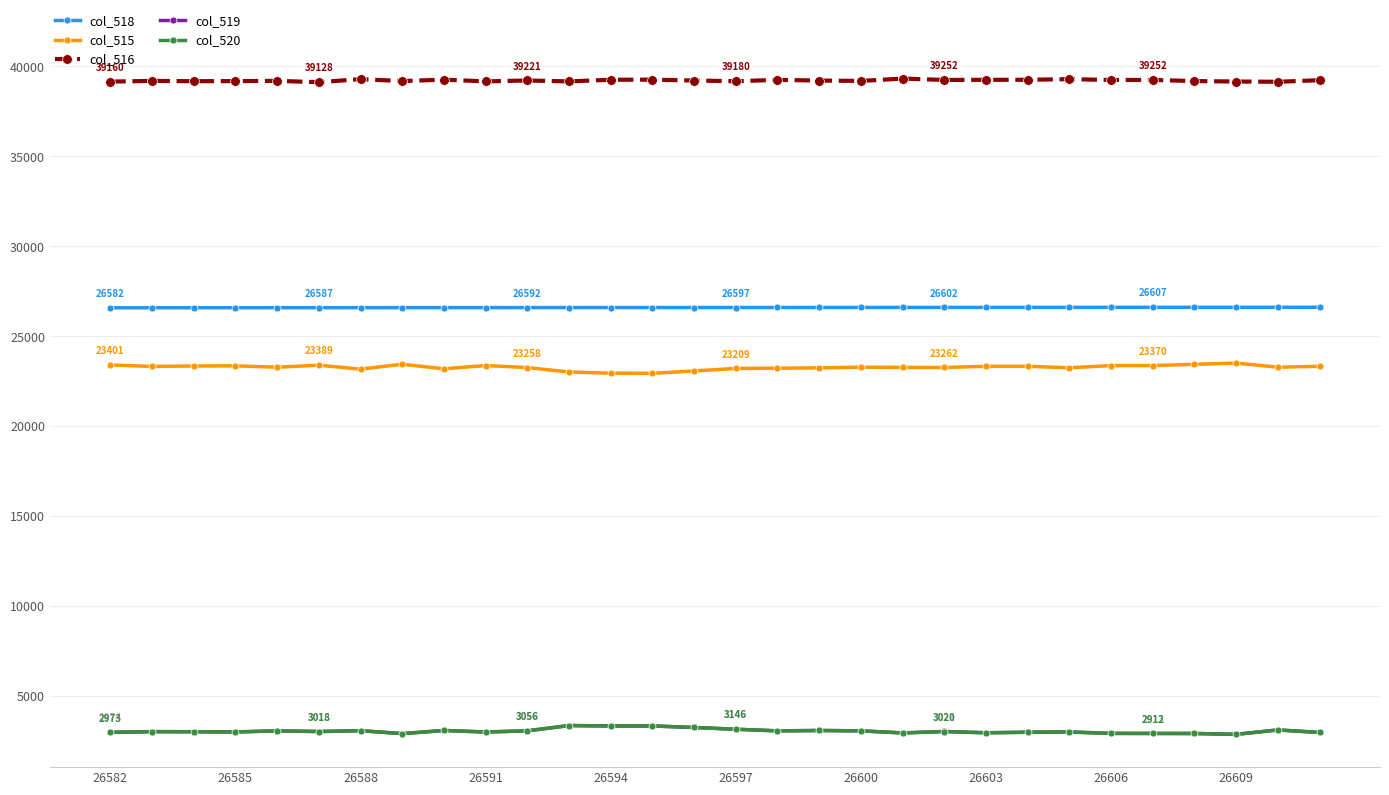

Which series has the largest total across all categories?

col_516